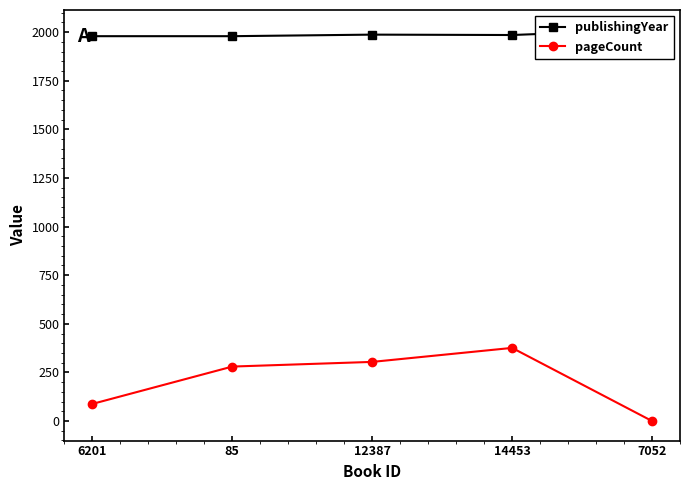

At which category is the sum across all series the highest?

14453